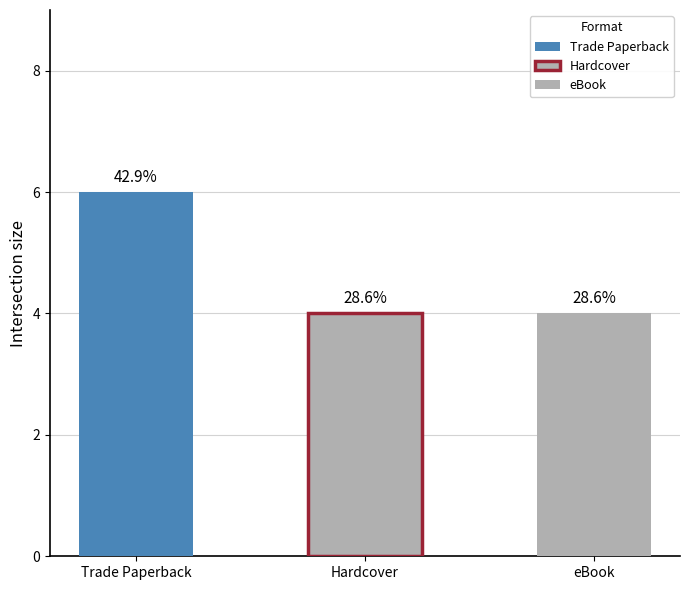

What is the value of the 1st bar from the left?

6